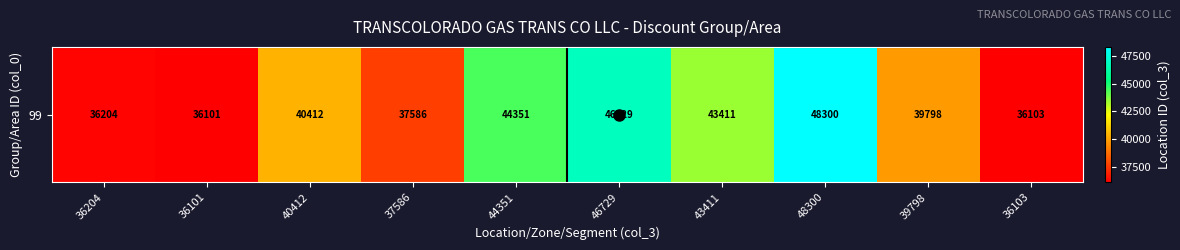

What is the greatest value displayed?

48300